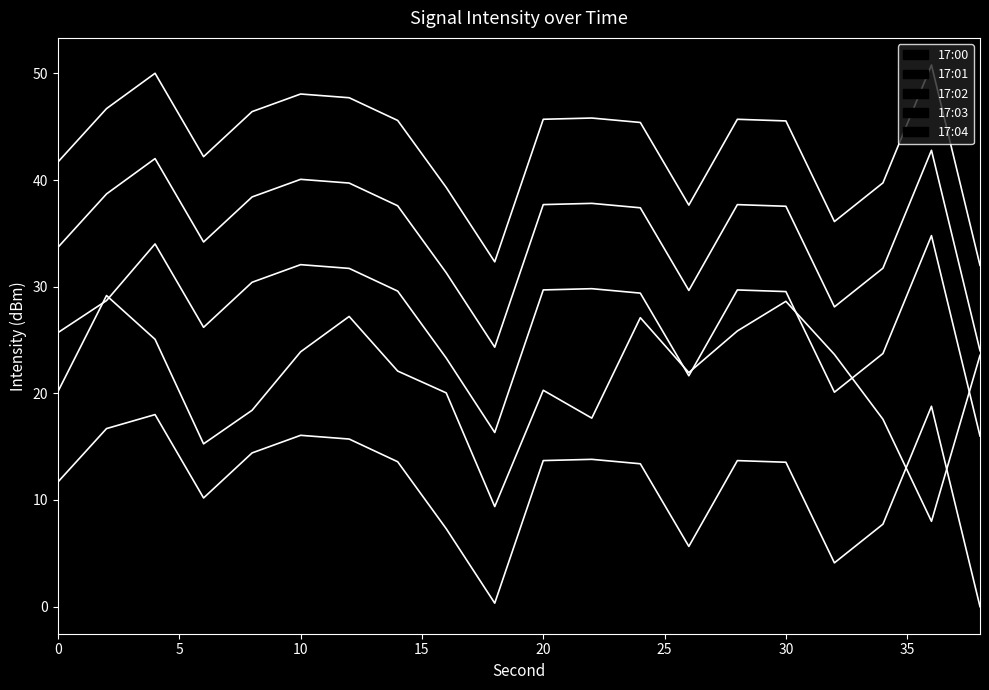

What are all the series names shown in the legend?

17:00, 17:01, 17:02, 17:03, 17:04